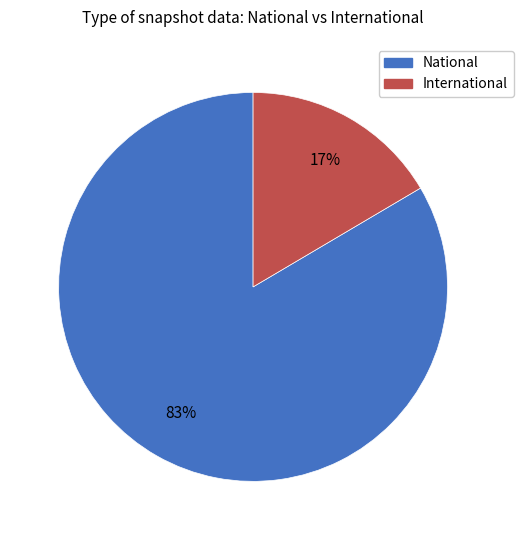

Which slice is the smallest?

International